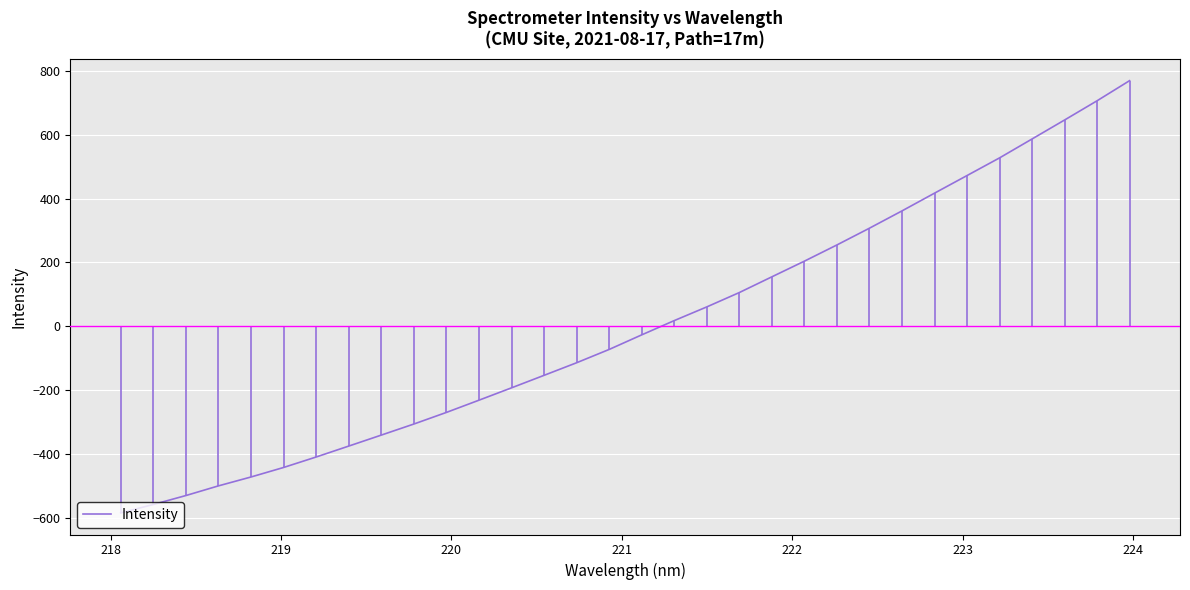

What is the maximum value shown in the chart?

769.3